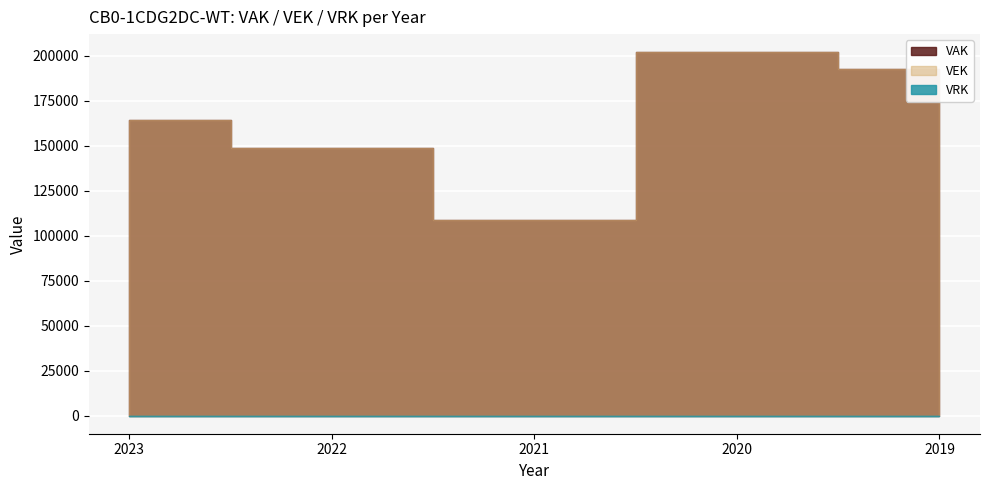

What is the approximate value of VEK at 2021, to the nearest 100?

108900